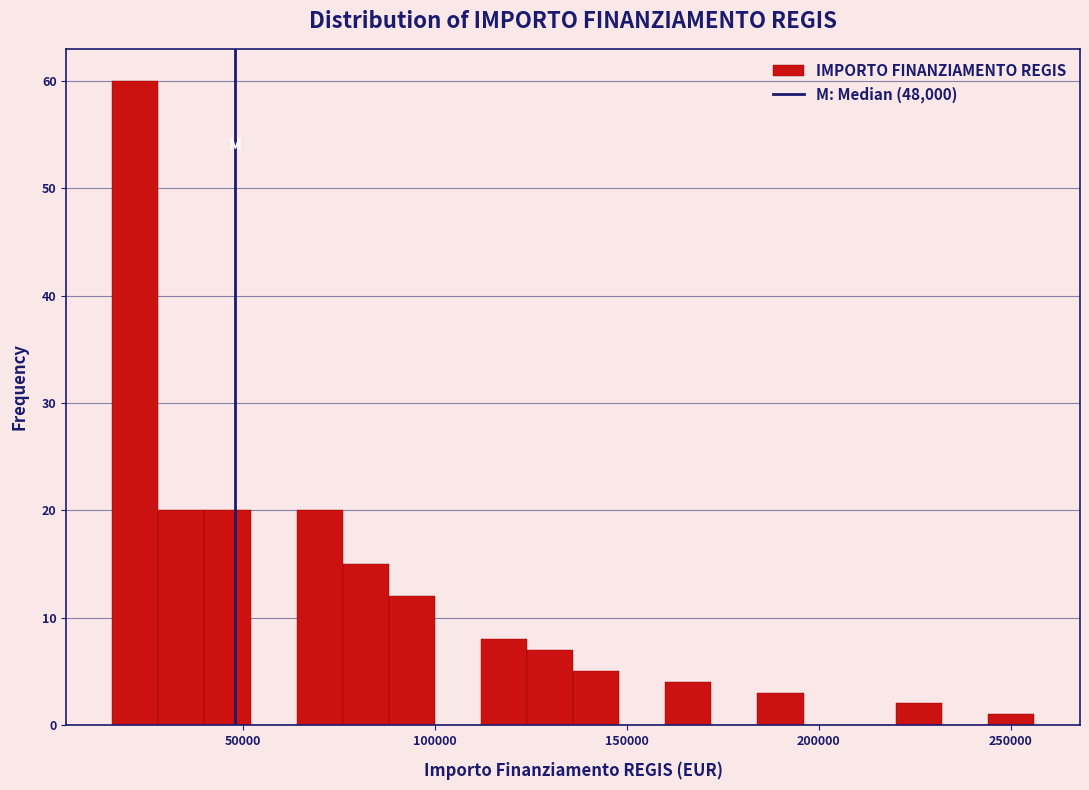

Around what value on the x-axis is the tallest bar? Give the approximate position of its centre, as read against the axis.

20000